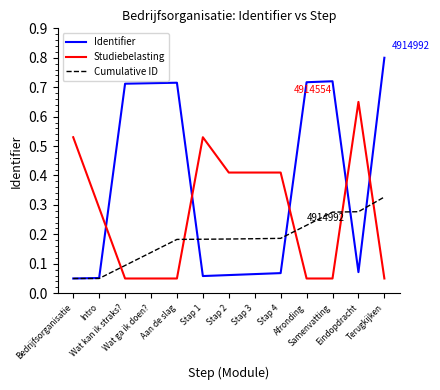

Rank the series at Aan de slag from highest to lowest value.

Identifier, Cumulative ID, Studiebelasting